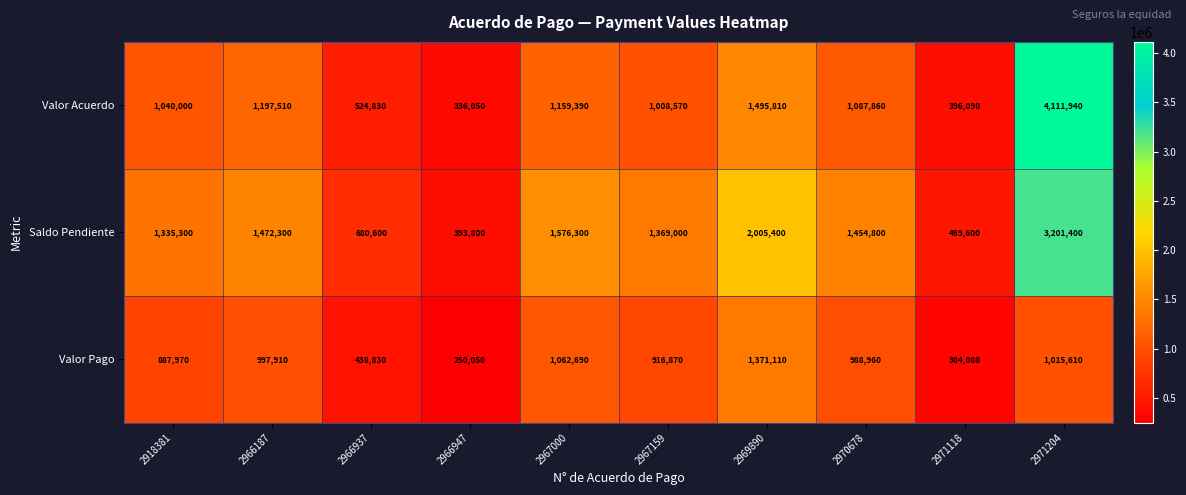

At how many categories does at least one series exceed 1124220?

7